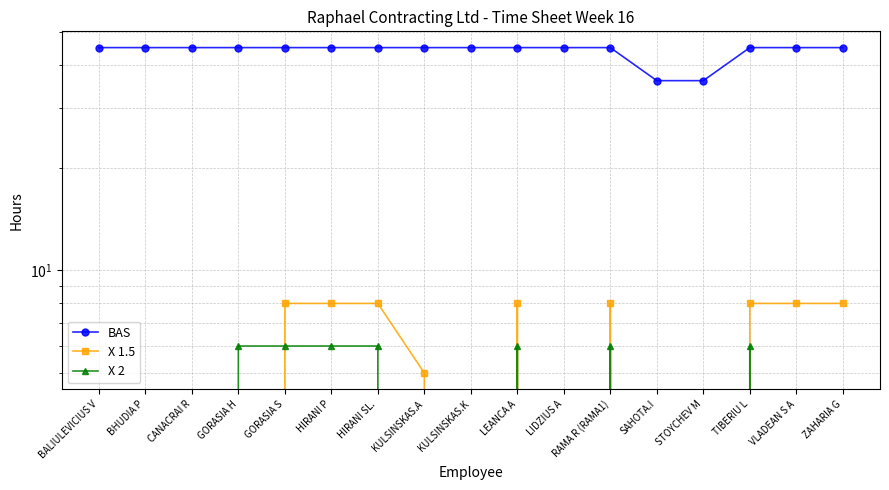

Where is BAS nearest to the value 40?

SAHOTA.I